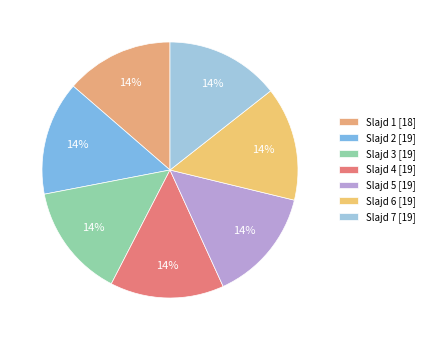

How many slices are in this pie chart?

7